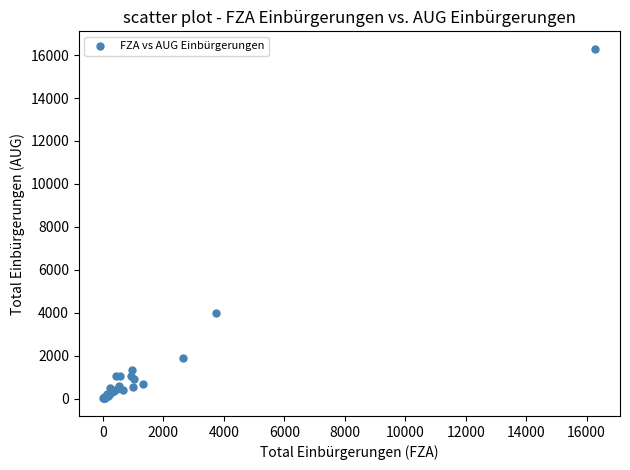

What Y value in the scatter plot is closest to 8150?

3973